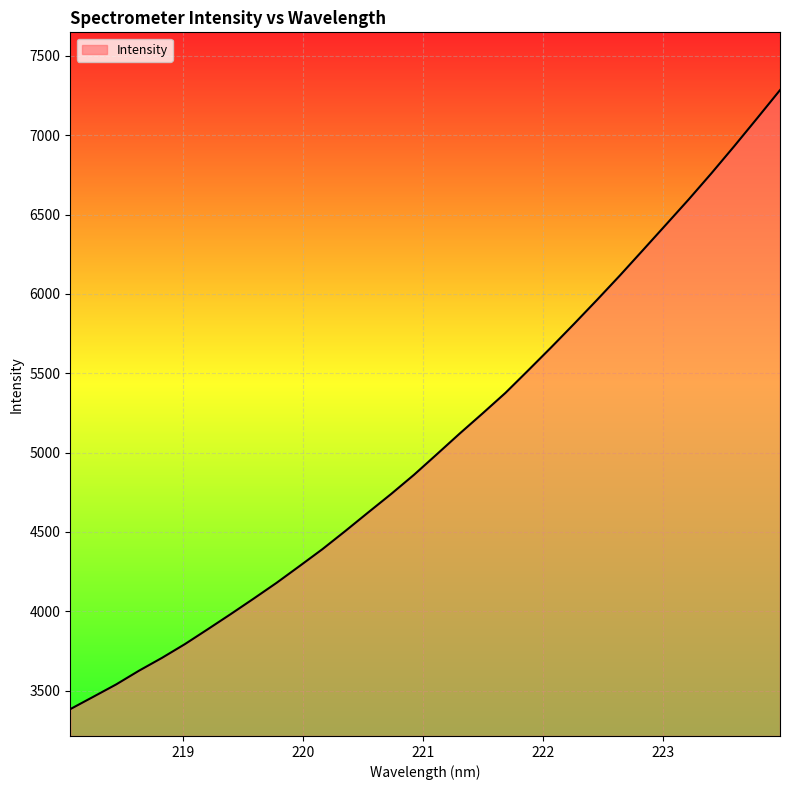

What is the greatest value displayed?

7284.4